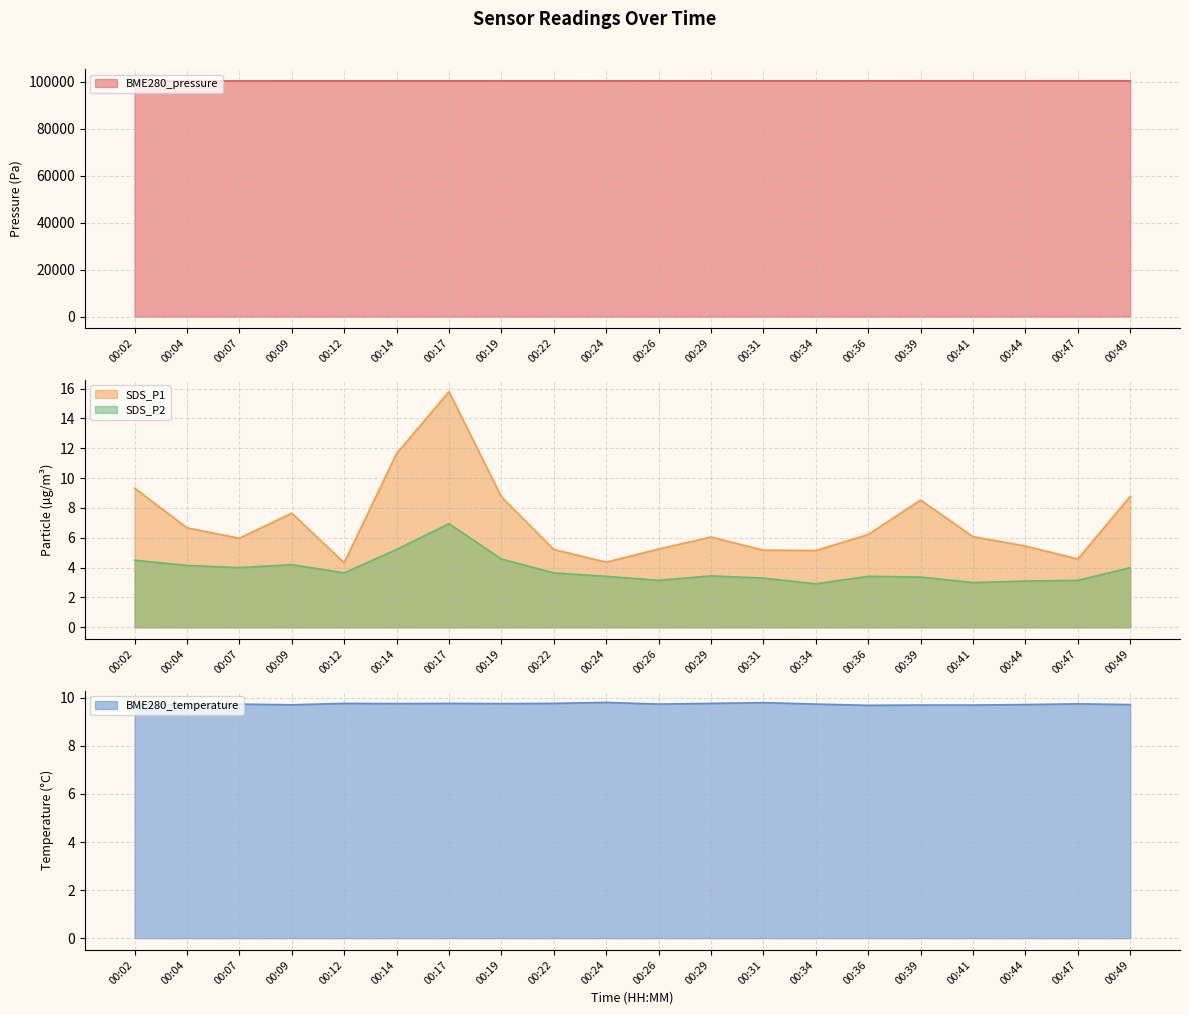

The value of SDS_P1 at 00:24 is 7.4. True or false?

False